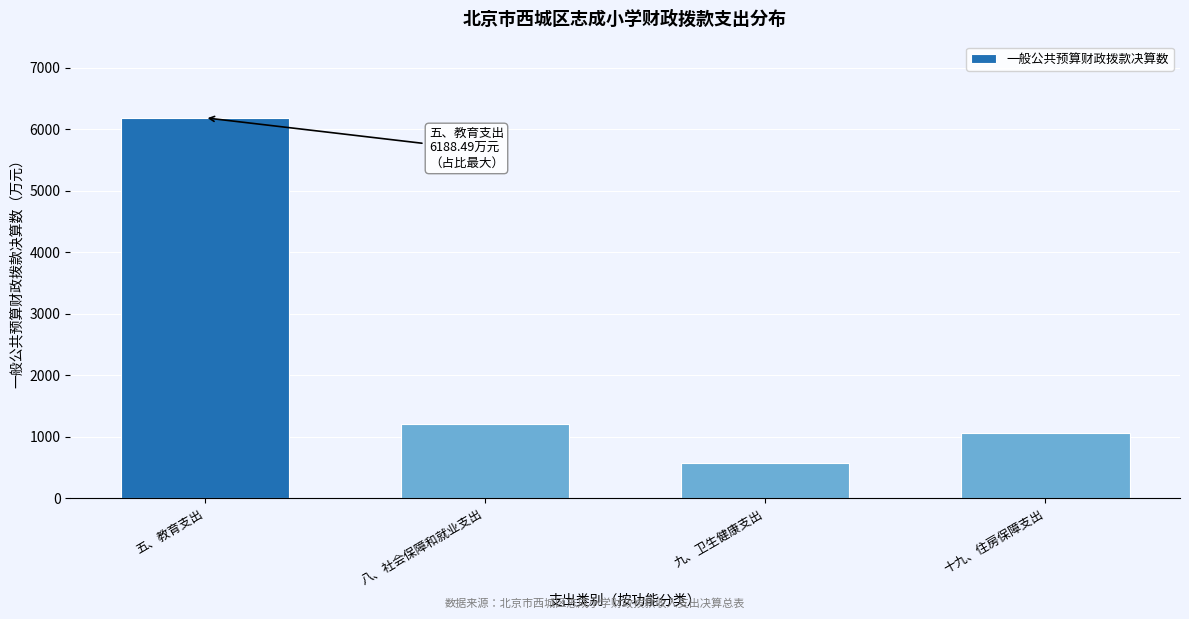

Reading left to right, what are all the values shown in this chart?

6188.5	1204.5	569.1	1065.3